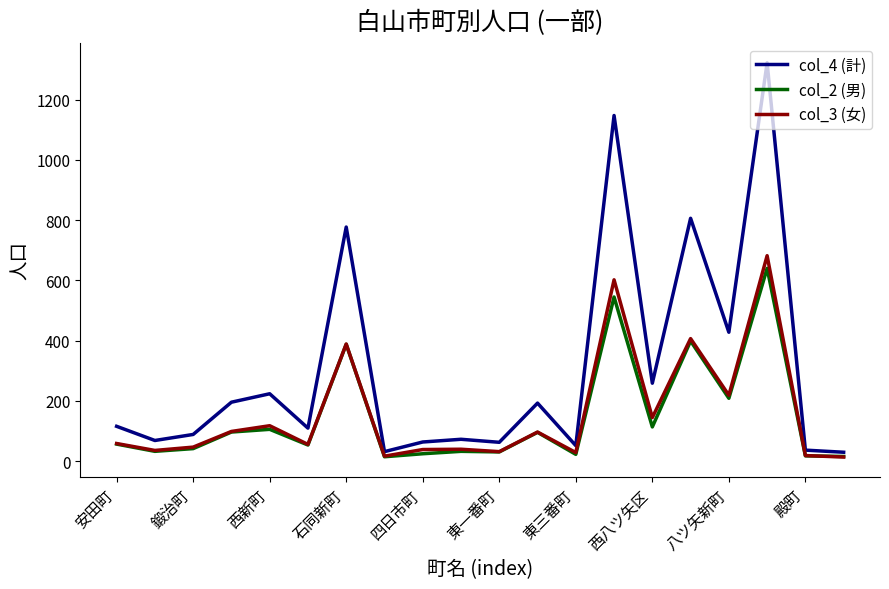

What are all the series names shown in the legend?

col_4 (計), col_2 (男), col_3 (女)